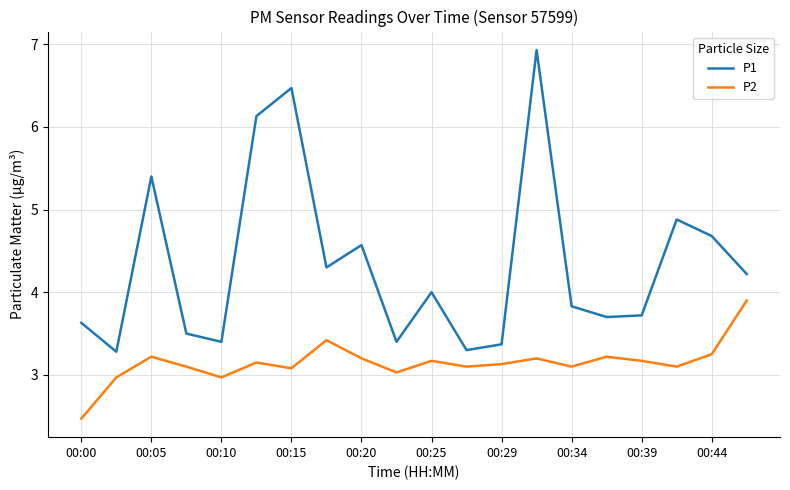

What is the minimum value for P2?

2.5